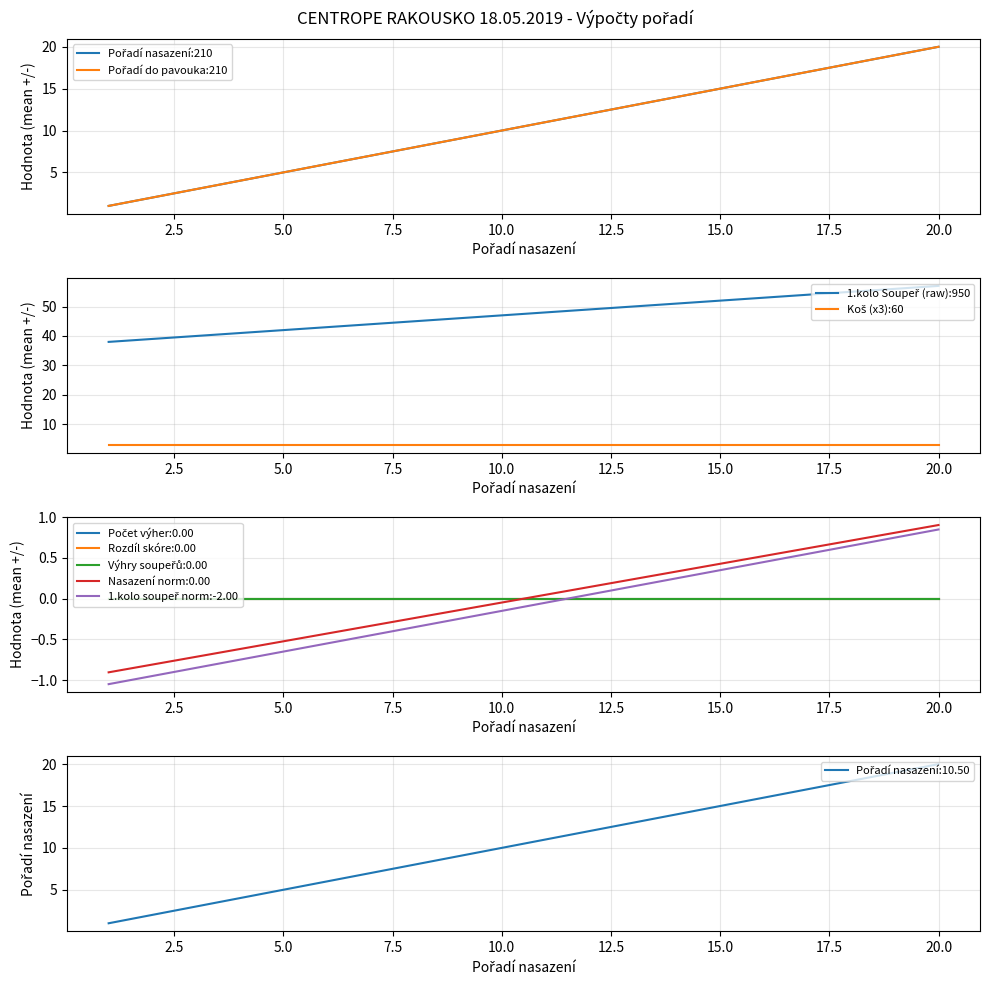

True or false: 1.kolo Soupeř (raw):950 and 1.kolo soupeř norm:-2.00 cross at least once.

False